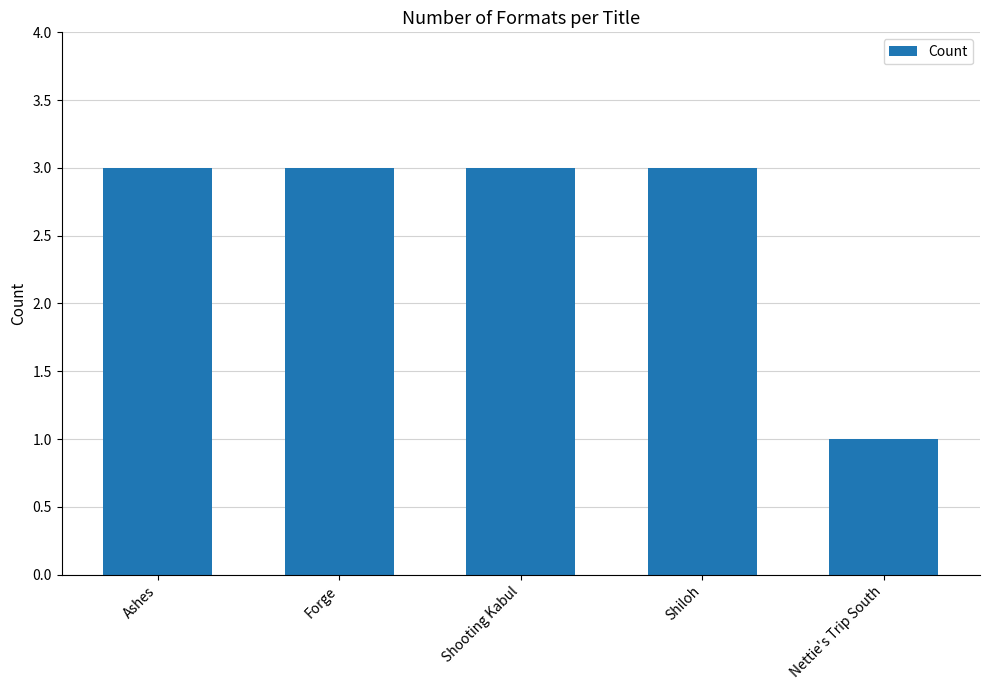

Reading left to right, list all the values displayed in this chart.

Ashes=3	Forge=3	Shooting Kabul=3	Shiloh=3	Nettie's Trip South=1